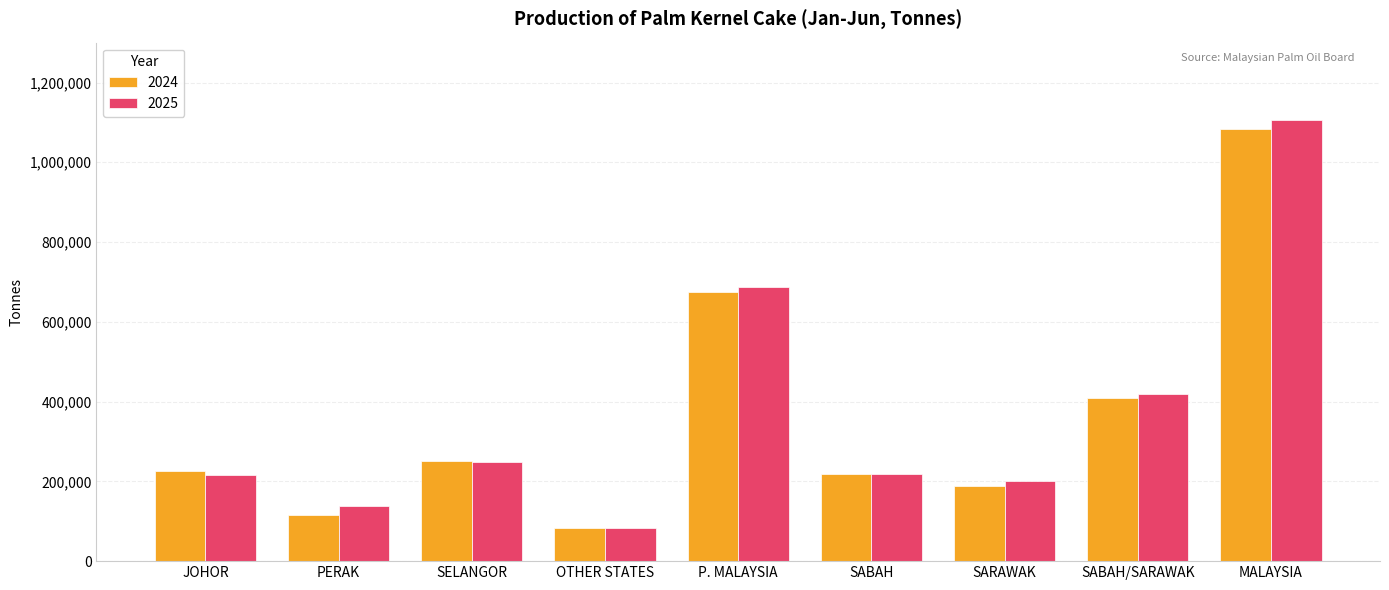

True or false: 2025 has a value of 215021 at JOHOR.

True